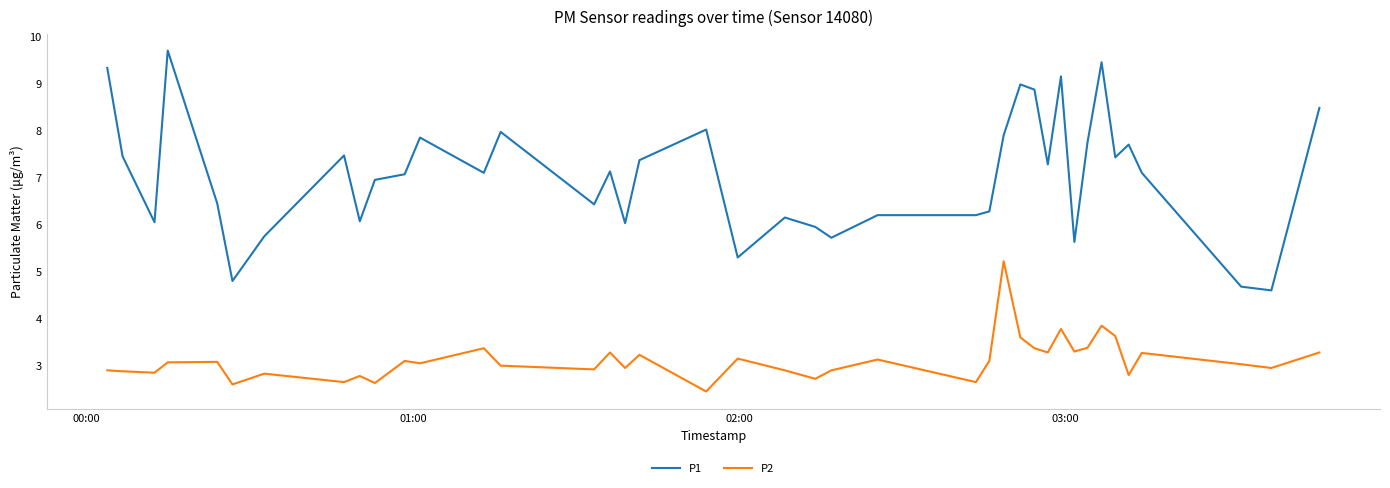

What is the sum of all P2 values?

124.9